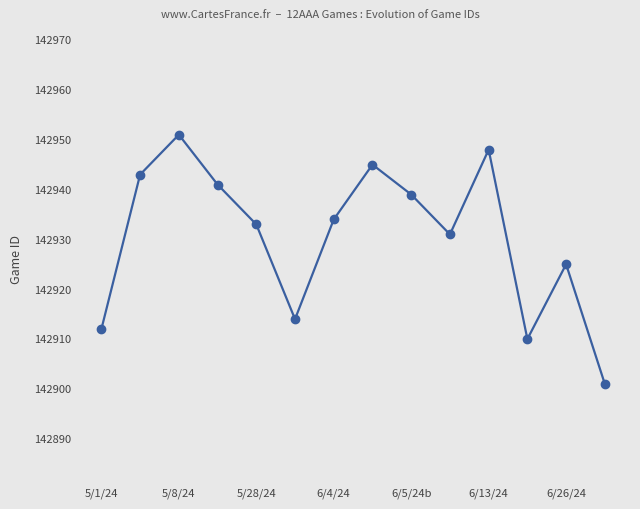

What is the smallest value displayed?

142901